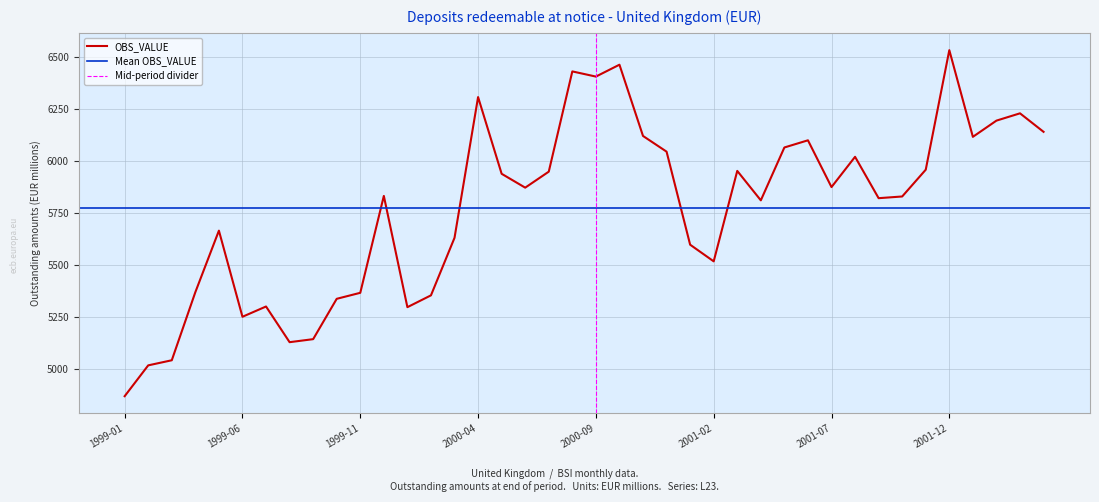

Rank the categories by value from lowest to highest.

1999-01, 1999-02, 1999-03, 1999-08, 1999-09, 1999-06, 2000-01, 1999-07, 1999-10, 2000-02, 1999-11, 1999-04, 2001-02, 2001-01, 2000-03, 1999-05, 2001-04, 2001-09, 2001-10, 1999-12, 2000-06, 2001-07, 2000-05, 2000-07, 2001-03, 2001-11, 2001-08, 2000-12, 2001-05, 2001-06, 2002-01, 2000-11, 2002-04, 2002-02, 2002-03, 2000-04, 2000-09, 2000-08, 2000-10, 2001-12